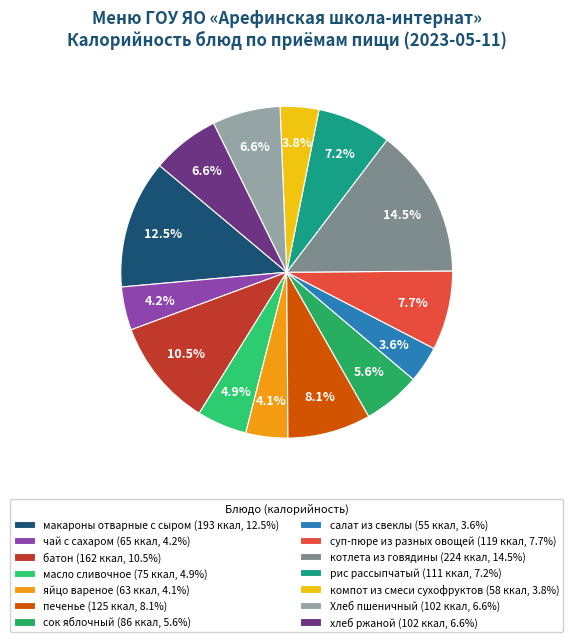

Which slice is the largest?

котлета из говядины